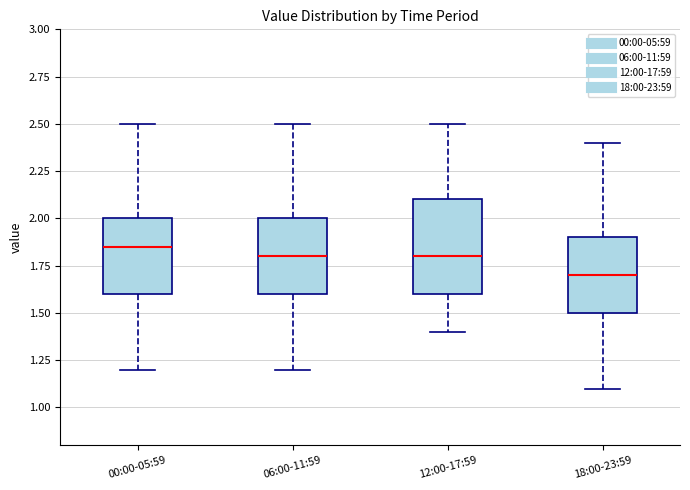

Reading left to right, transcribe this box plot: for each box, give where its median line is, the range the box spans, and where its two whiskers end, as read against the y-axis. The values are not printed on the chart, so give them approximately, as read against the axis.

00:00-05:59: median 1.85, box 1.60 to 2.00, whiskers 1.20 to 2.50
06:00-11:59: median 1.80, box 1.60 to 2.00, whiskers 1.20 to 2.50
12:00-17:59: median 1.80, box 1.60 to 2.10, whiskers 1.40 to 2.50
18:00-23:59: median 1.70, box 1.50 to 1.90, whiskers 1.10 to 2.40